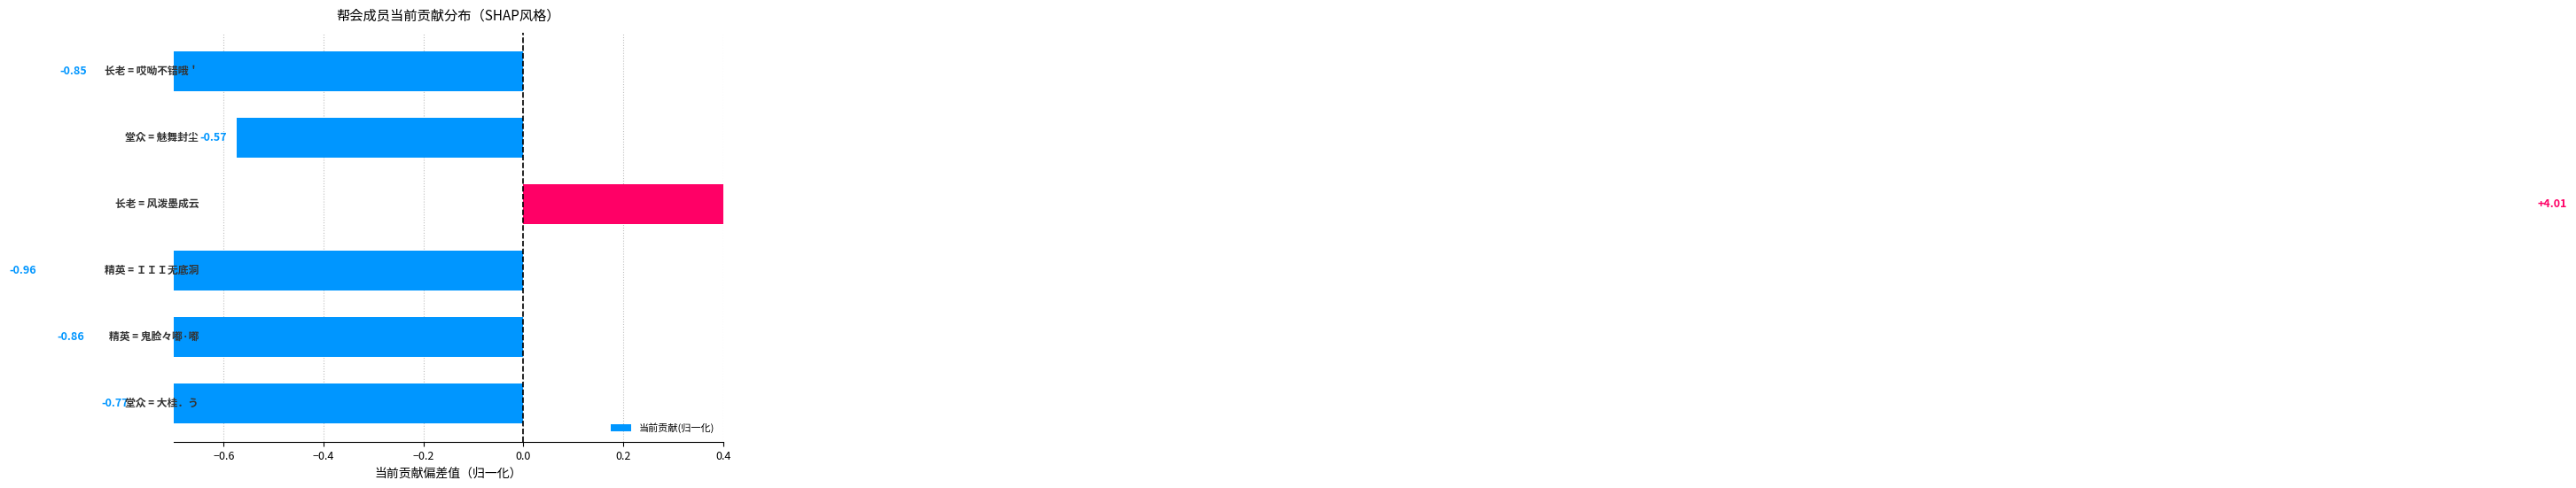

Is it true that the value at −0.8 is -0.8?

True